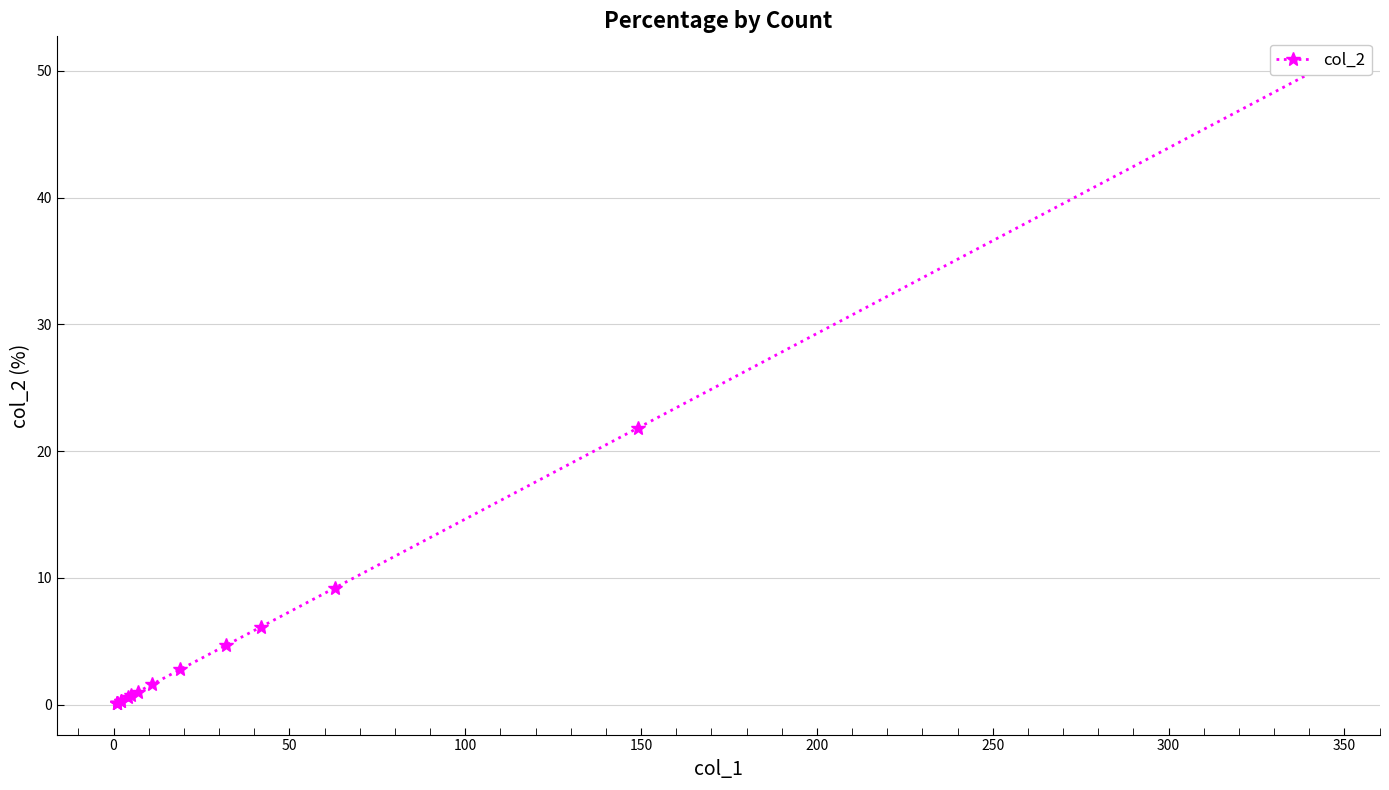

True or false: the data shows 6.3 at 13.

False